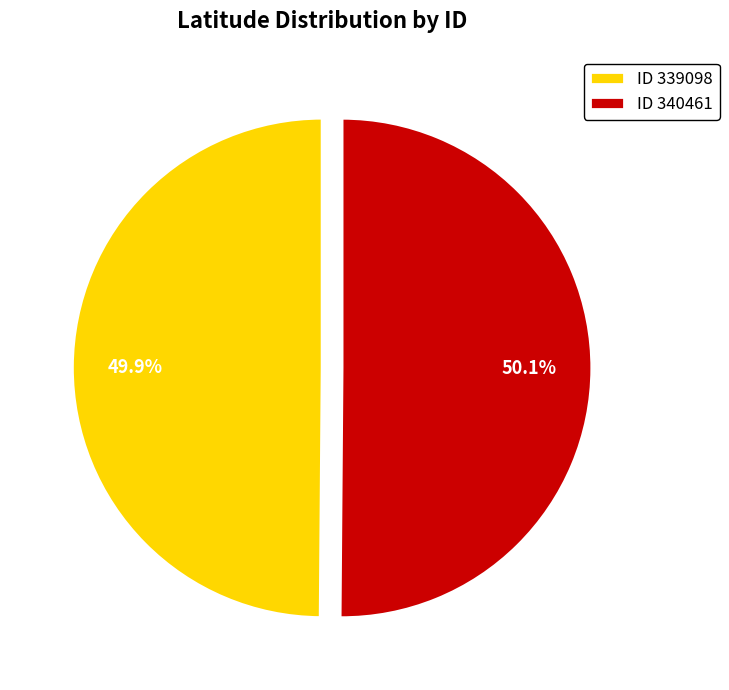

What is the ratio of the value at ID 339098 to the value at ID 340461?

1.0